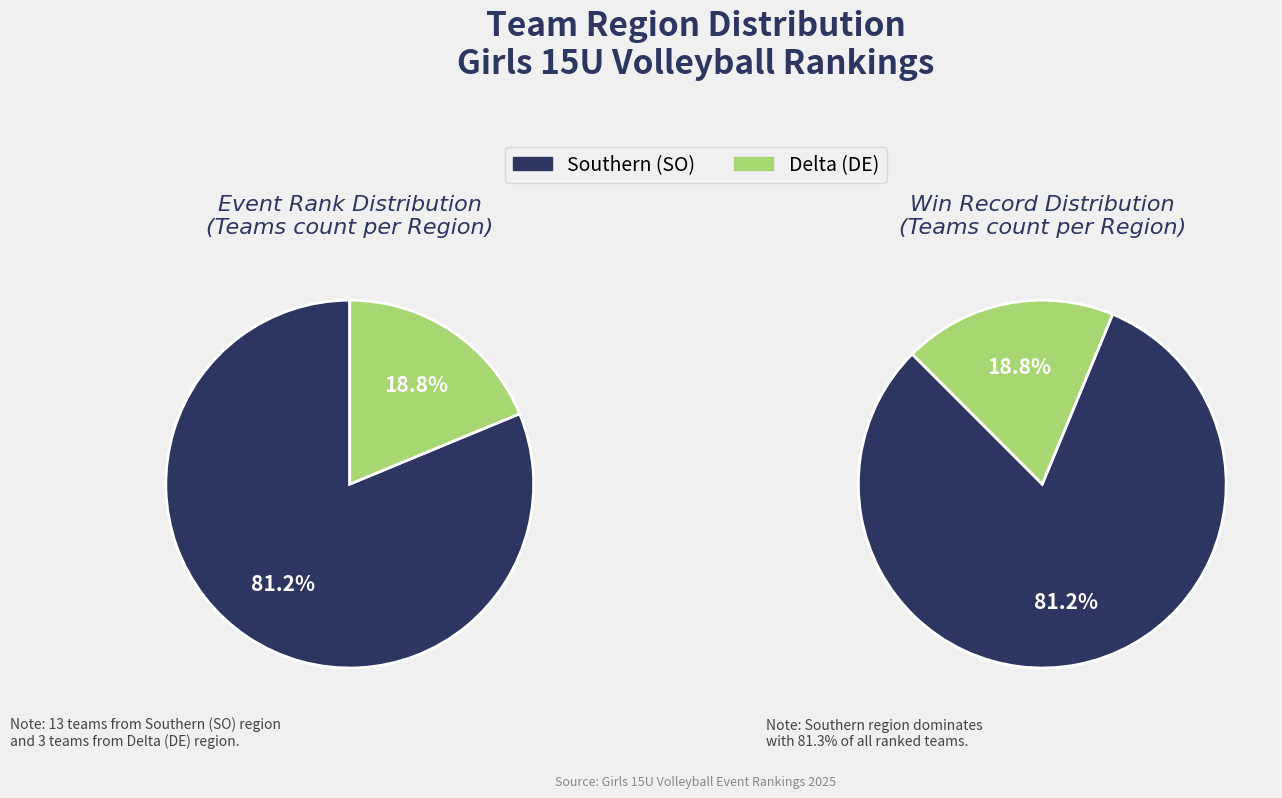

Which category has the smallest portion of the pie?

Delta (DE)